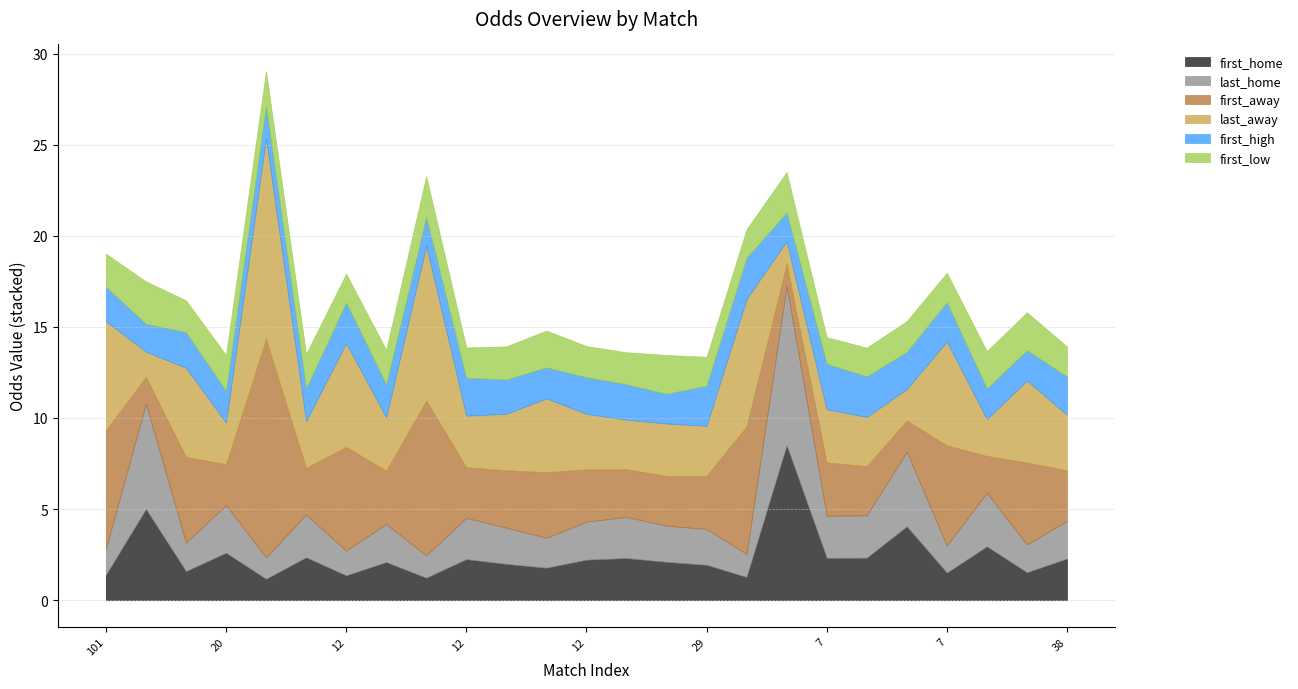

What is the value of the last_home point at the 19th from the left?

2.3